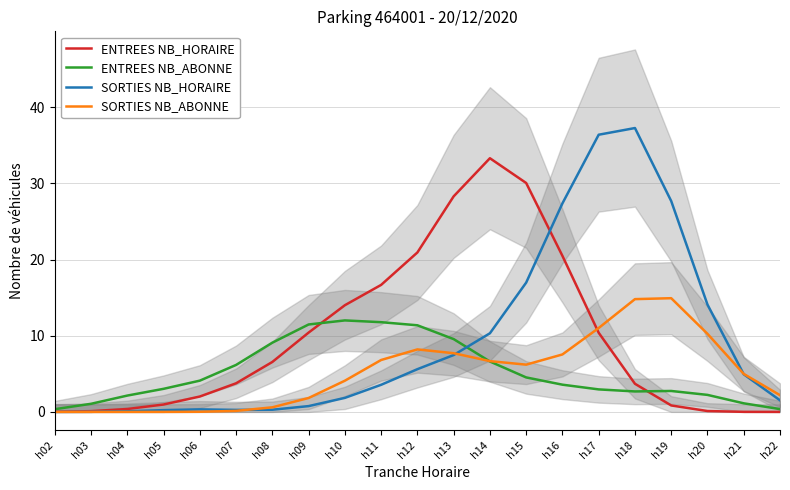

What is the total value across all series at h09?

24.5